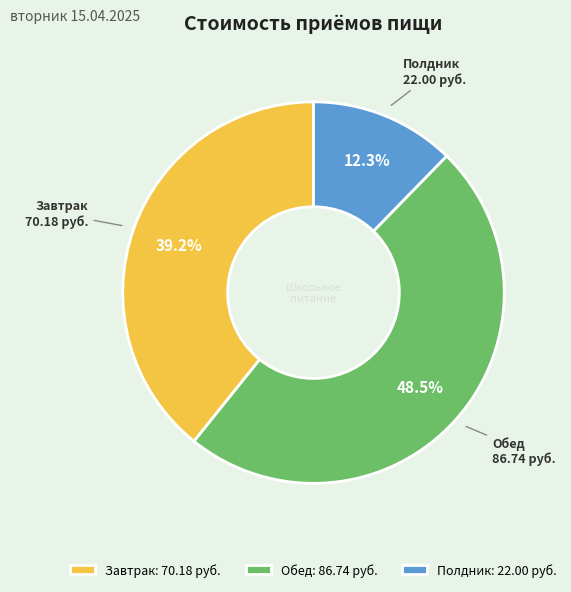

To the nearest percent, what portion does Завтрак represent?

39%